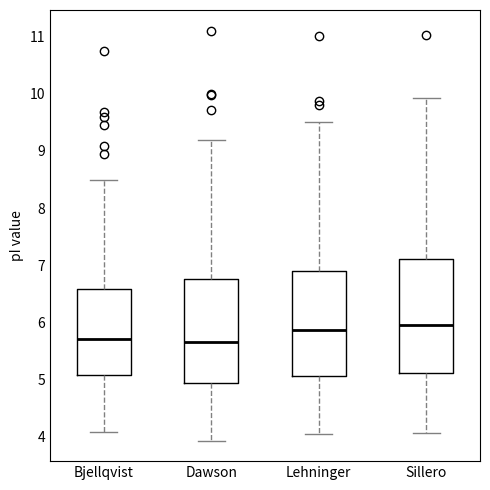

Reading left to right, read every box against the y-axis: the position of its median line, the range the box covers, and the ends of its whiskers. The values are not printed on the chart, so give them approximately, as read against the axis.

Bjellqvist: median 5.7, box 5.1 to 6.6, whiskers 4.1 to 8.5
Dawson: median 5.6, box 4.9 to 6.8, whiskers 3.9 to 9.2
Lehninger: median 5.9, box 5.1 to 6.9, whiskers 4.0 to 9.5
Sillero: median 6.0, box 5.1 to 7.1, whiskers 4.1 to 9.9